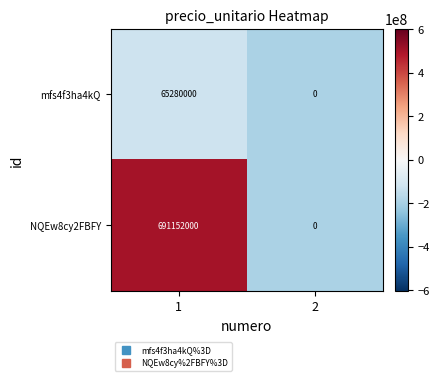

Rank the series at 1 from highest to lowest value.

NQEw8cy2FBFY, mfs4f3ha4kQ